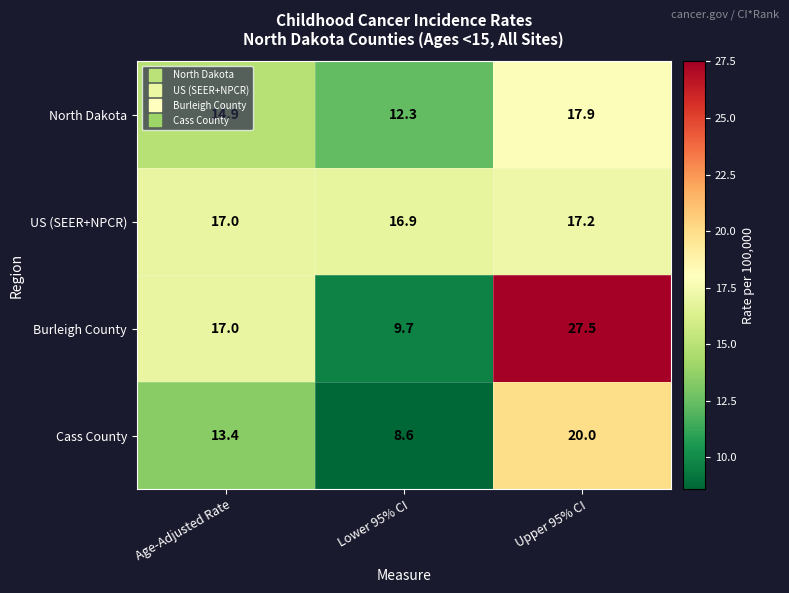

Which series has the widest spread of values?

Burleigh County